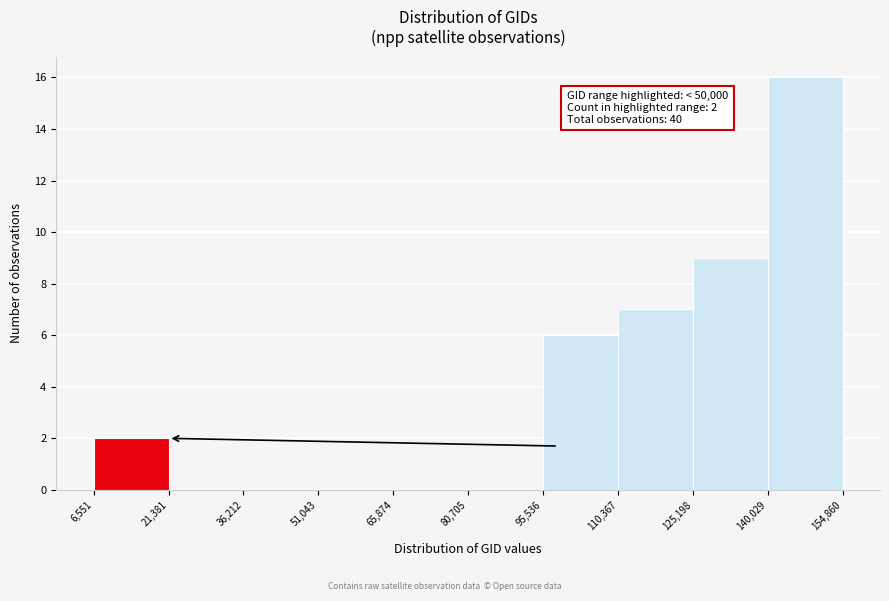

Over which range of the x-axis is the bar tallest?

140,029 to 154,860